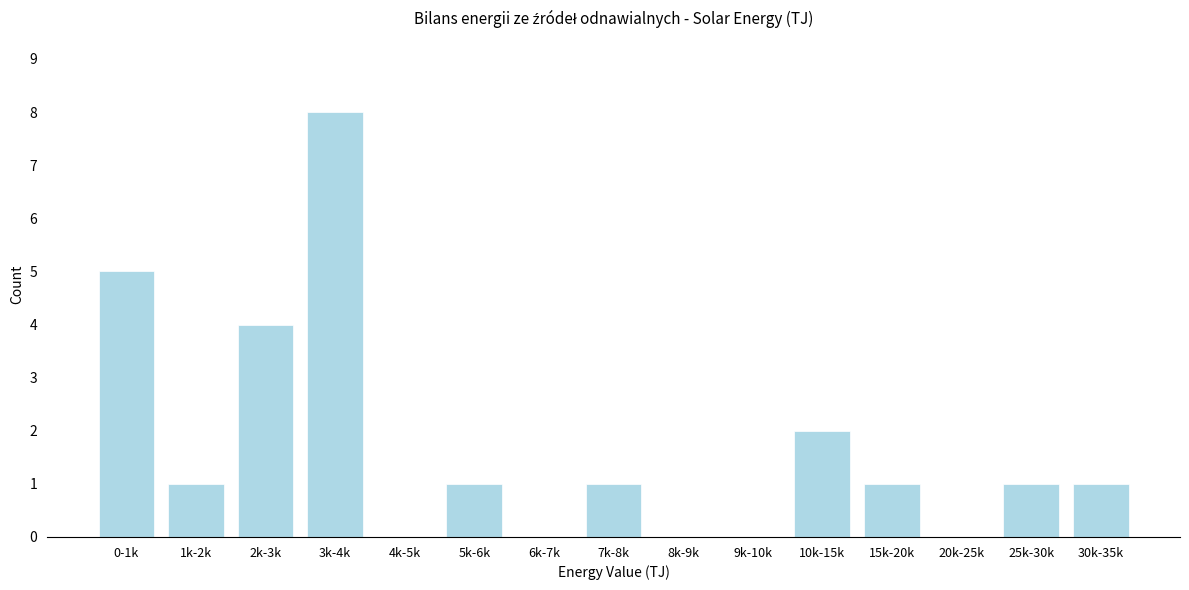

Reading right to left, list all the values displayed in this chart.

30k-35k=1	25k-30k=1	20k-25k=0	15k-20k=1	10k-15k=2	9k-10k=0	8k-9k=0	7k-8k=1	6k-7k=0	5k-6k=1	4k-5k=0	3k-4k=8	2k-3k=4	1k-2k=1	0-1k=5